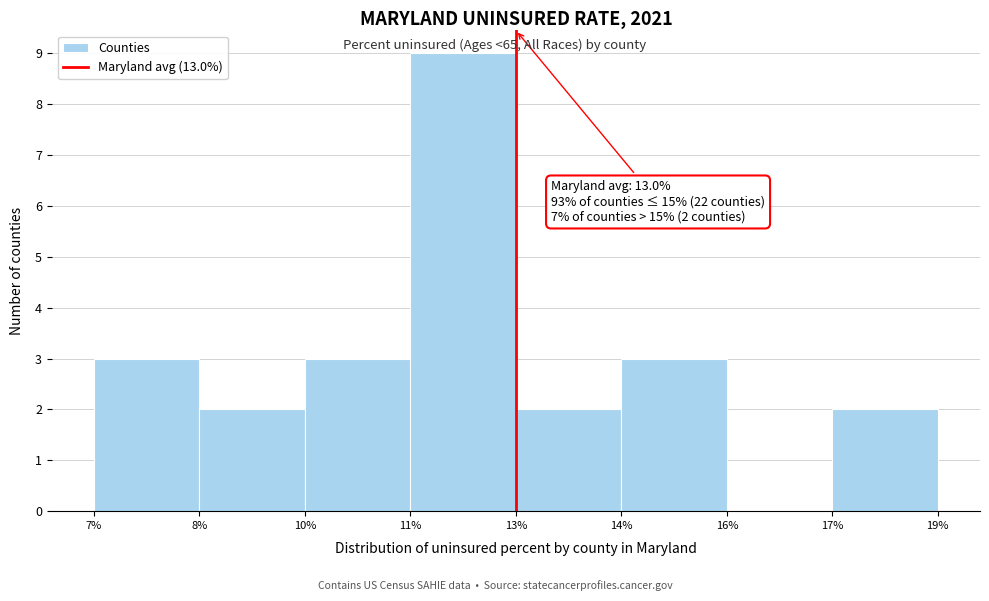

Reading left to right, list all the values displayed in this chart.

7%=3	8%=2	10%=3	11%=9	13%=2	14%=3	16%=0	17%=2